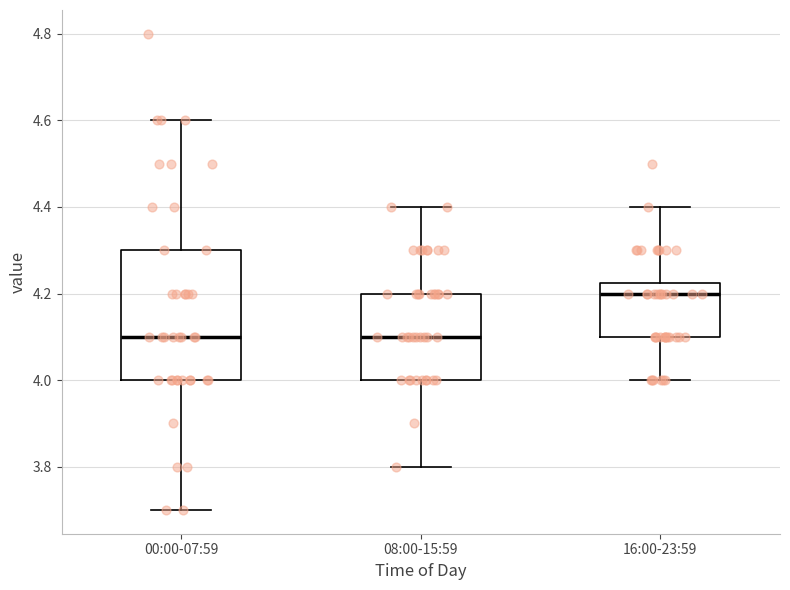

Where does the lower whisker of the box for 00:00-07:59 end on the y-axis? The values are not printed on the chart, so give them approximately, as read against the axis.

3.70